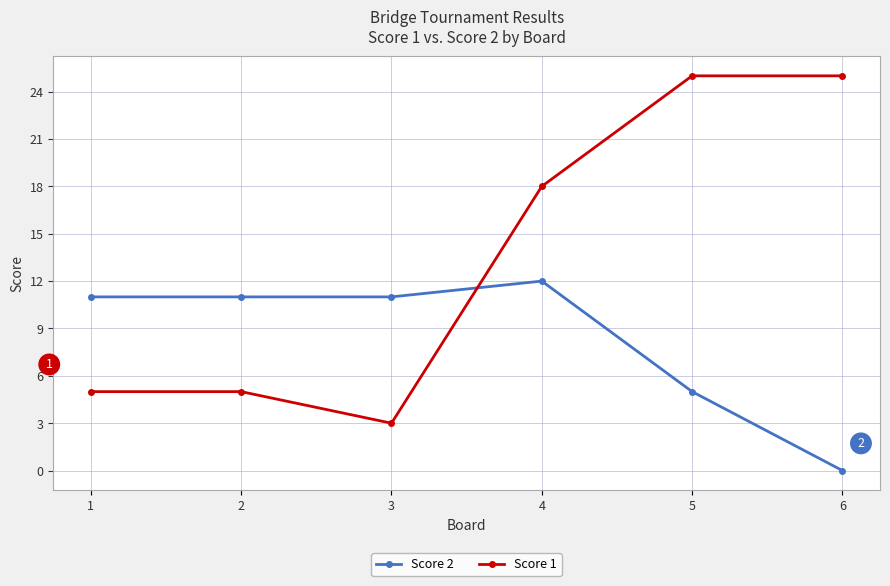

What is the value of the Score 1 point at the 6th from the left?

25